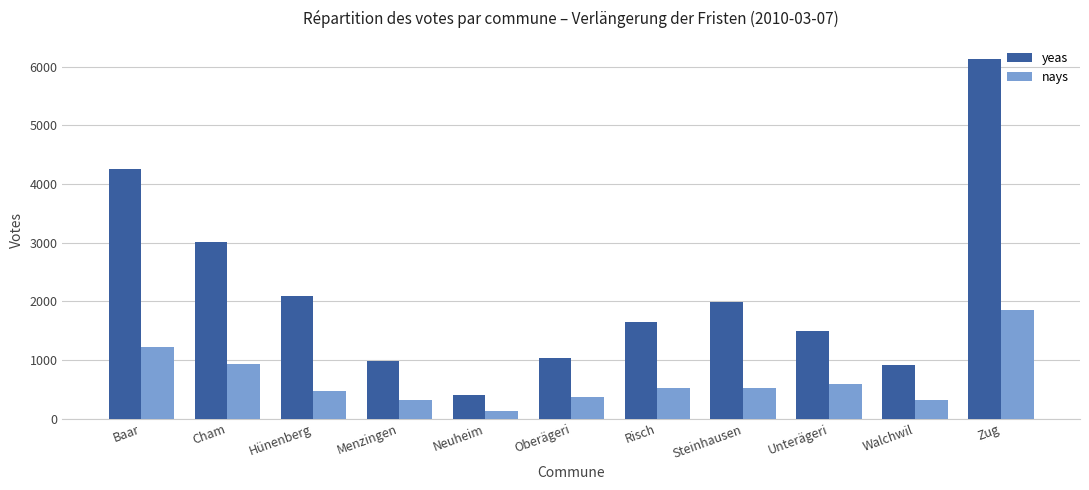

How many values in the nays series are below 516?

5